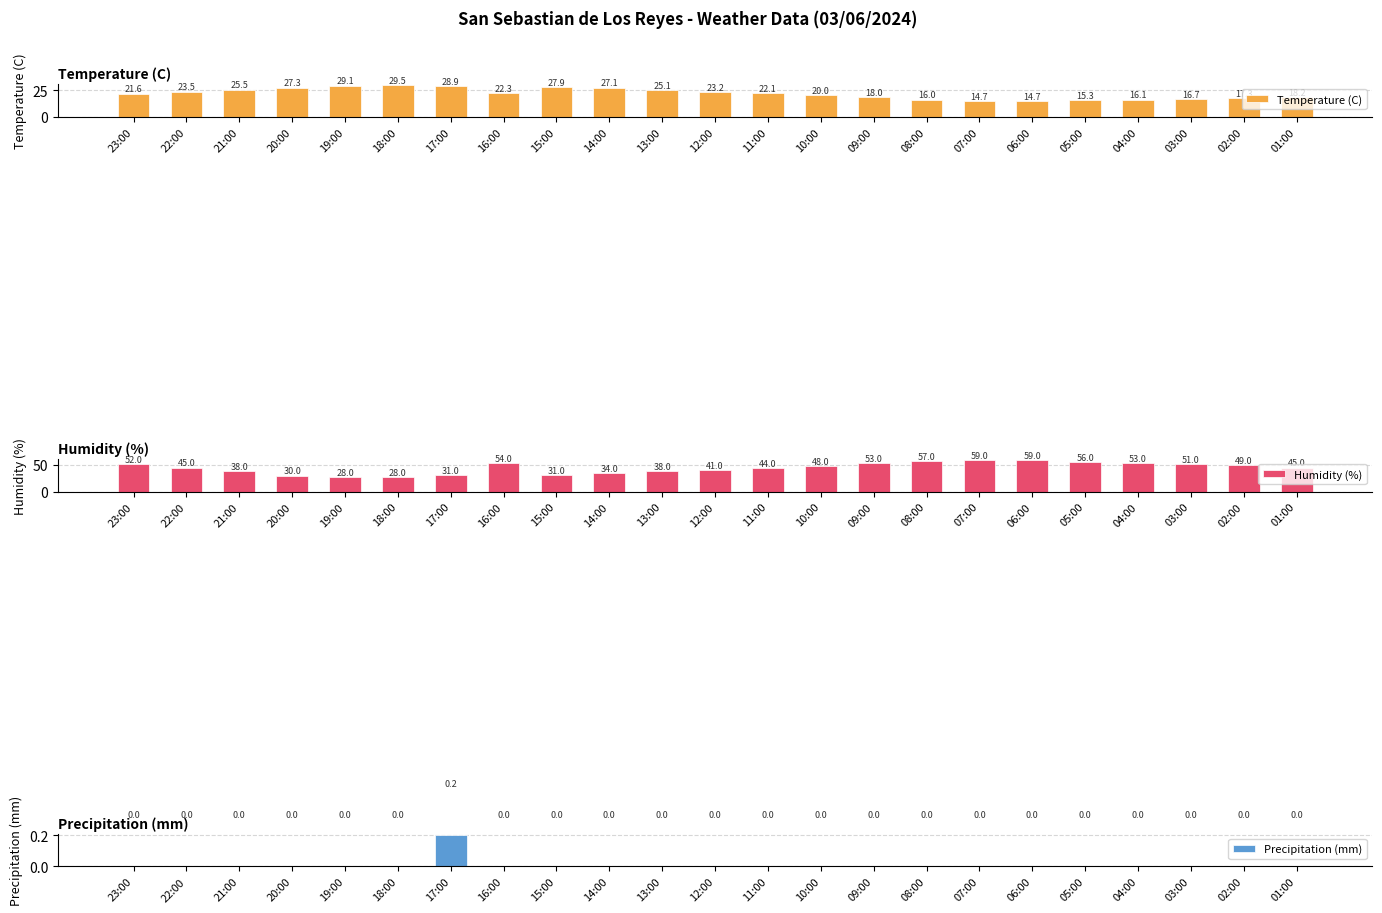

Rank the series by their average value, from highest to lowest.

Humidity (%), Temperature (C), Precipitation (mm)